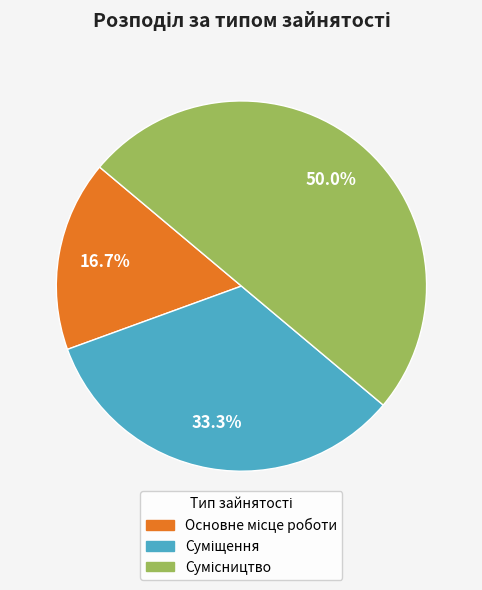

Count the number of slices in the pie.

3